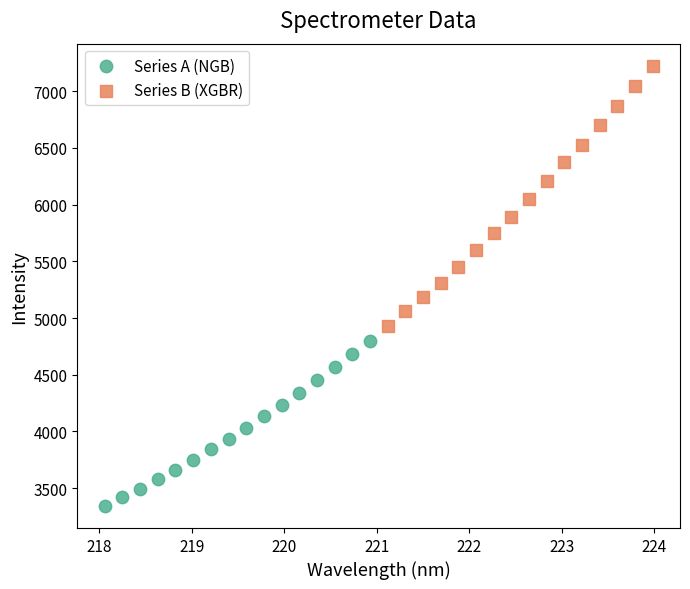

What are all the series names shown in the legend?

Series A (NGB), Series B (XGBR)